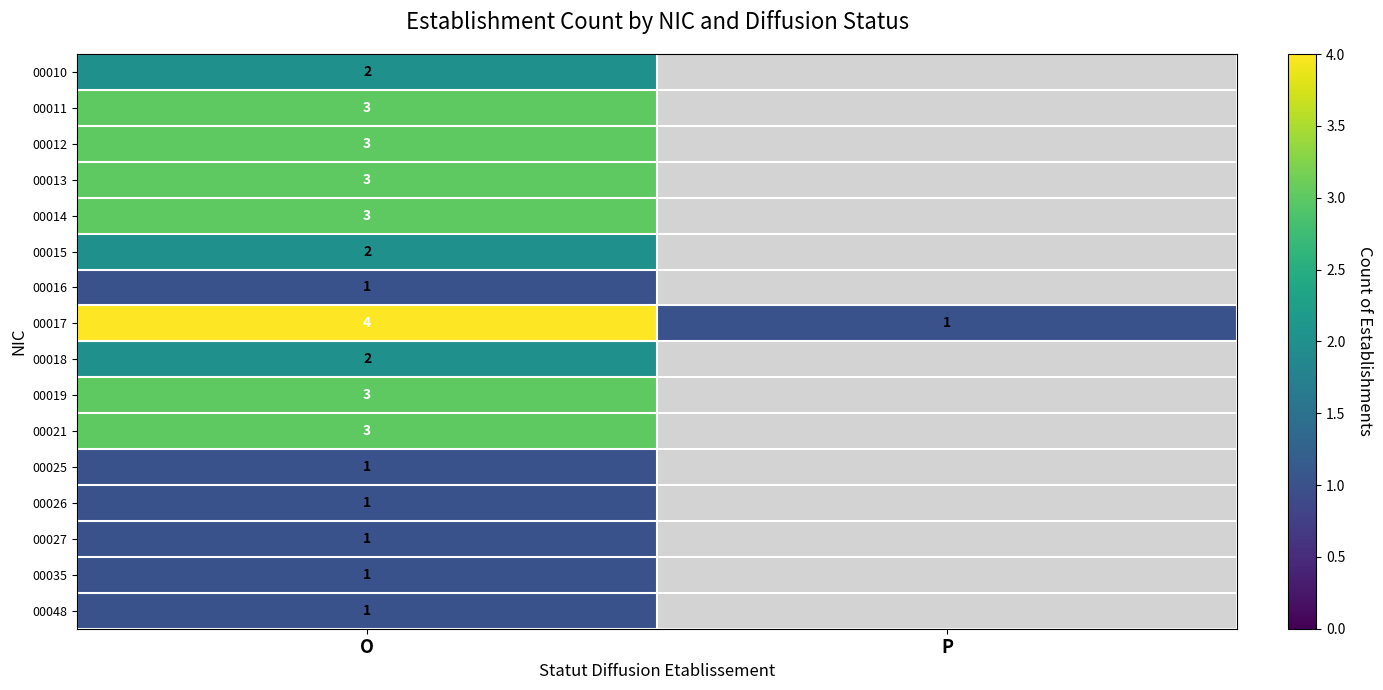

True or false: 00025 has a value of 0 at O.

False